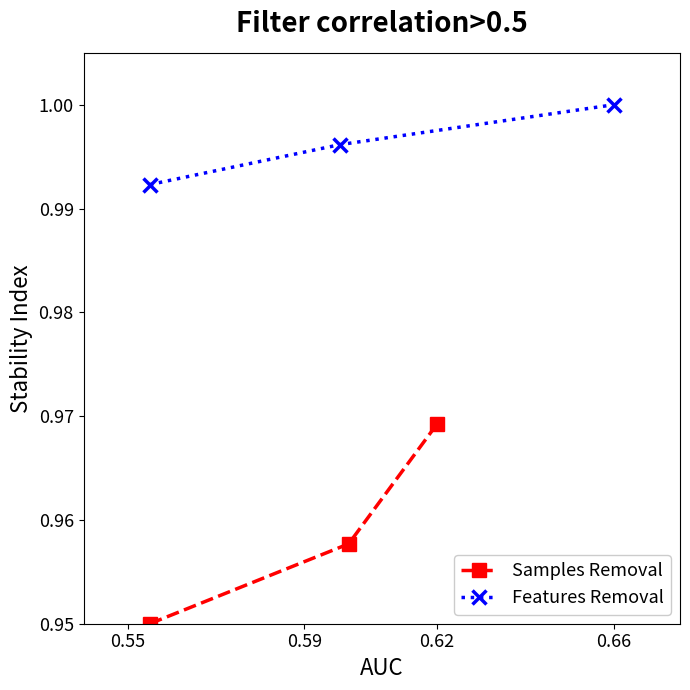

How many distinct data groups are displayed?

2